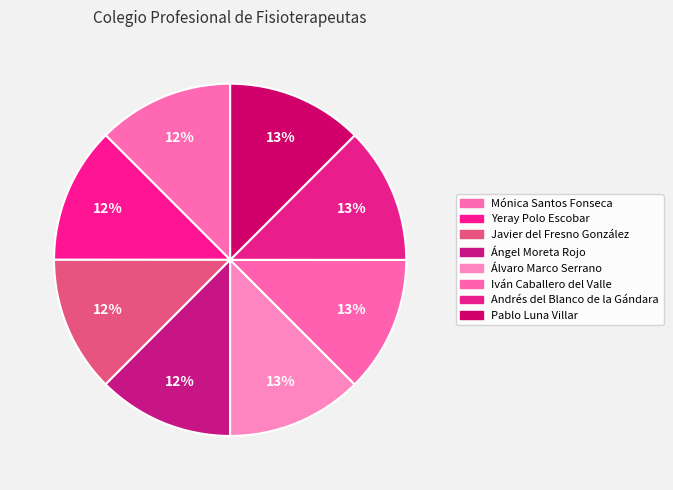

What is the total percentage of Javier del Fresno González and Iván Caballero del Valle?

25.0%